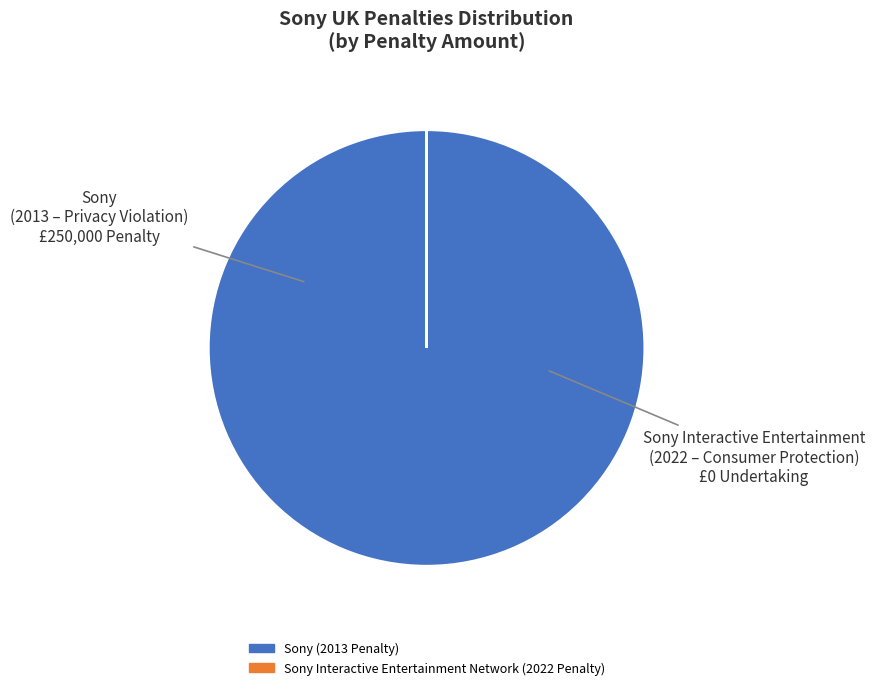

Is there a majority slice in this chart?

Yes